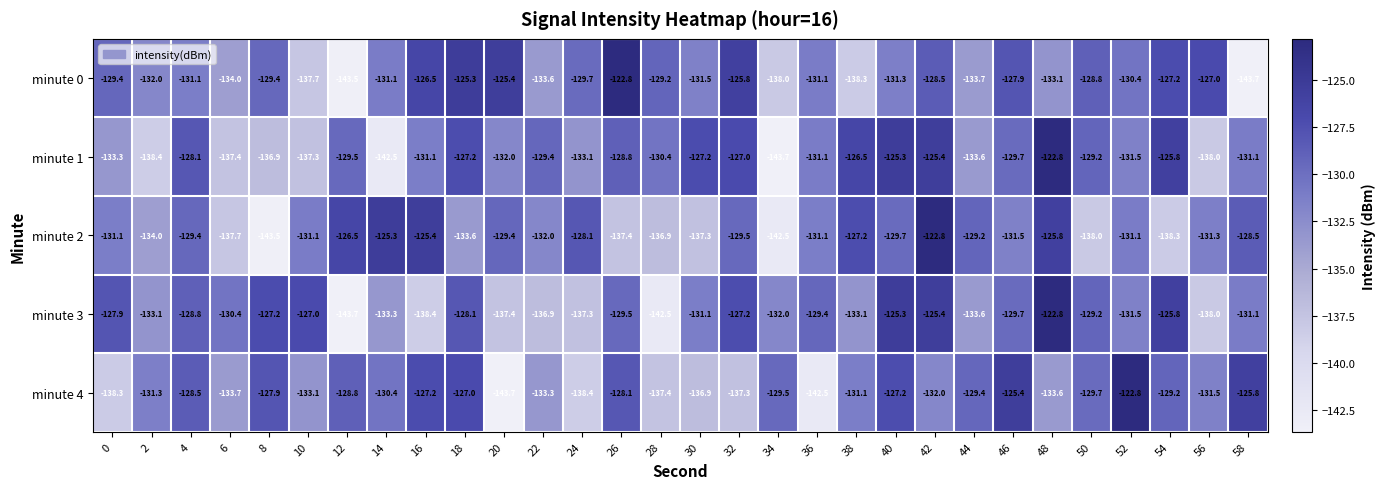

Where does the minute 4 series first go above -130?

4